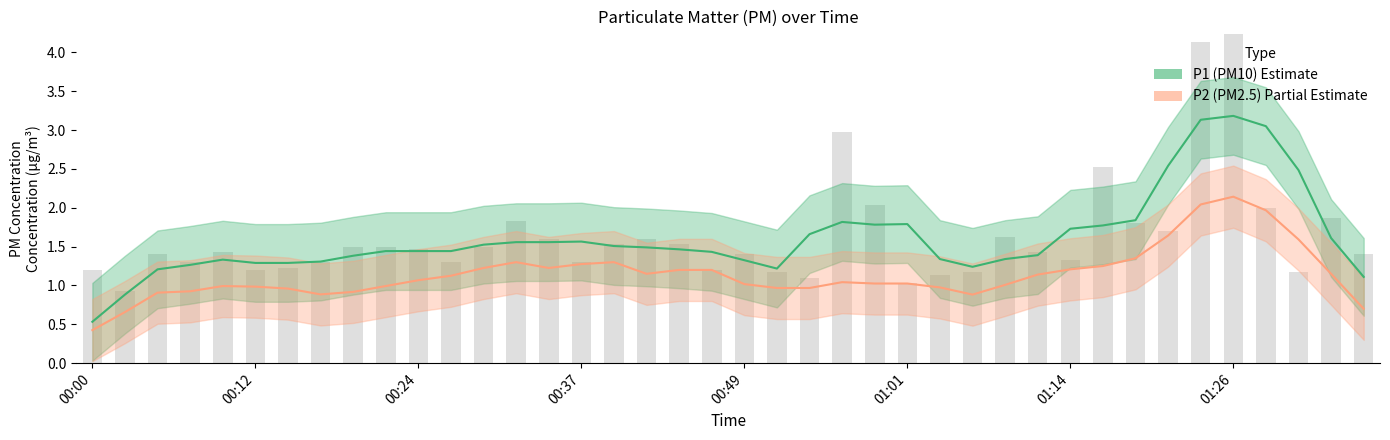

What value does the data have at 01:33?

1.9